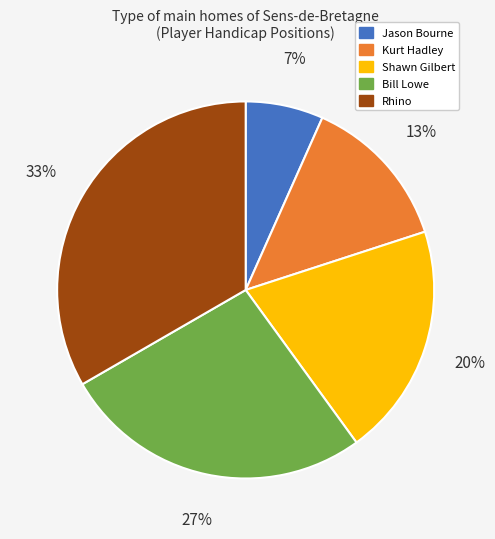

Is the sum of Jason Bourne and Kurt Hadley greater than half?

No